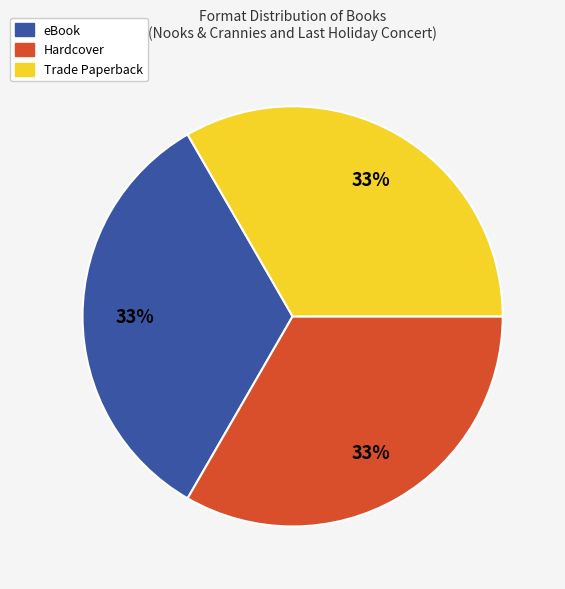

To the nearest percent, what is the average slice percentage?

33%